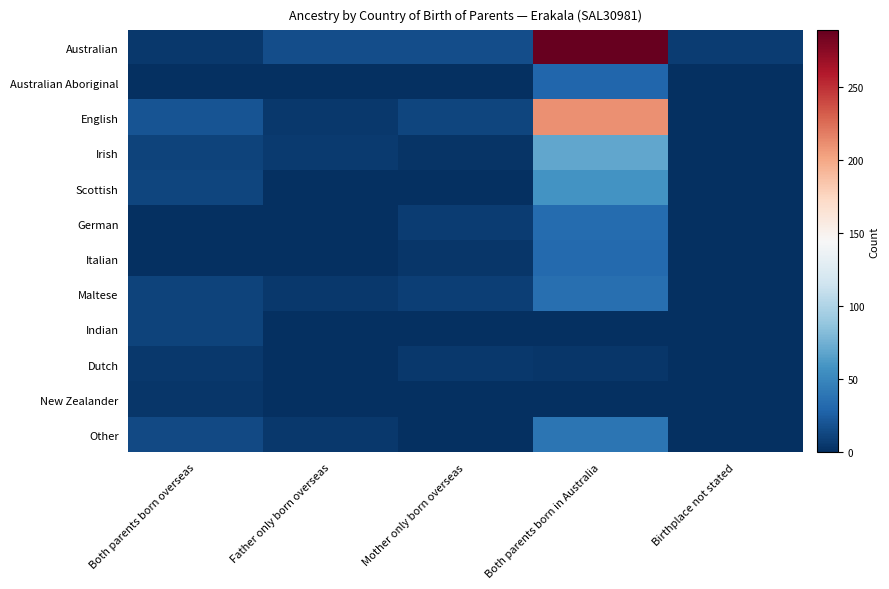

Reading right to left, extract all data points from this chart.

Australian: Birthplace not stated=7	Both parents born in Australia=289	Mother only born overseas=16	Father only born overseas=16	Both parents born overseas=5
Australian Aboriginal: Birthplace not stated=0	Both parents born in Australia=30	Mother only born overseas=0	Father only born overseas=0	Both parents born overseas=0
English: Birthplace not stated=0	Both parents born in Australia=211	Mother only born overseas=12	Father only born overseas=5	Both parents born overseas=20
Irish: Birthplace not stated=0	Both parents born in Australia=69	Mother only born overseas=3	Father only born overseas=6	Both parents born overseas=11
Scottish: Birthplace not stated=0	Both parents born in Australia=58	Mother only born overseas=0	Father only born overseas=0	Both parents born overseas=12
German: Birthplace not stated=0	Both parents born in Australia=33	Mother only born overseas=7	Father only born overseas=0	Both parents born overseas=0
Italian: Birthplace not stated=0	Both parents born in Australia=32	Mother only born overseas=4	Father only born overseas=0	Both parents born overseas=0
Maltese: Birthplace not stated=0	Both parents born in Australia=36	Mother only born overseas=8	Father only born overseas=5	Both parents born overseas=11
Indian: Birthplace not stated=0	Both parents born in Australia=0	Mother only born overseas=0	Father only born overseas=0	Both parents born overseas=11
Dutch: Birthplace not stated=0	Both parents born in Australia=4	Mother only born overseas=5	Father only born overseas=0	Both parents born overseas=5
New Zealander: Birthplace not stated=0	Both parents born in Australia=0	Mother only born overseas=0	Father only born overseas=0	Both parents born overseas=4
Other: Birthplace not stated=0	Both parents born in Australia=39	Mother only born overseas=0	Father only born overseas=5	Both parents born overseas=14